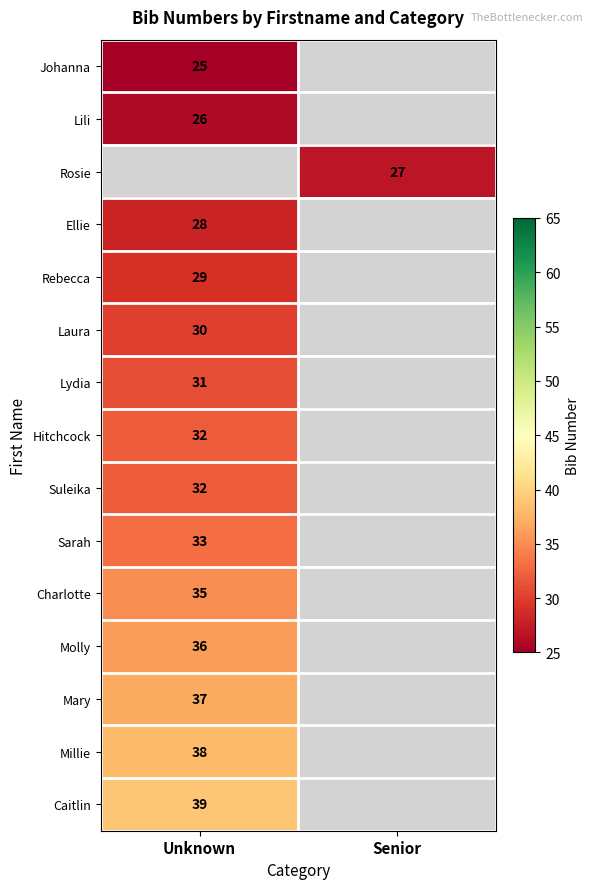

Is it true that Ellie equals 28 at Unknown?

True